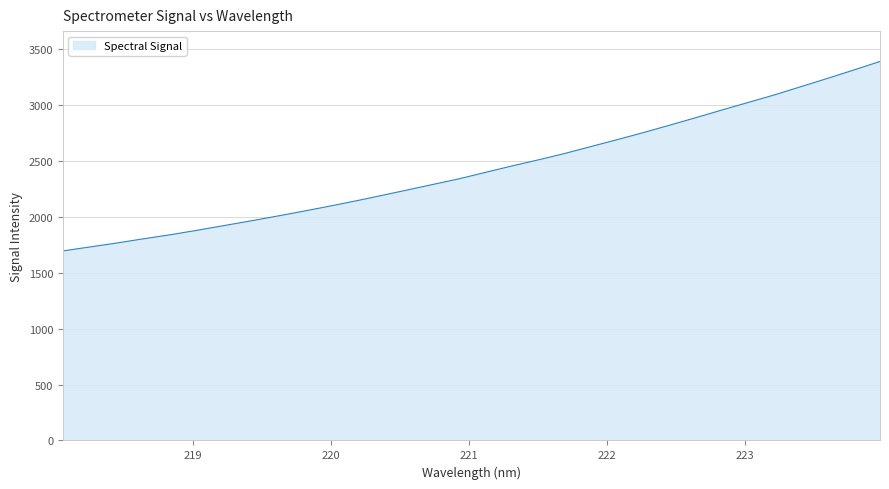

What is the difference between the maximum and minimum values?

1694.5